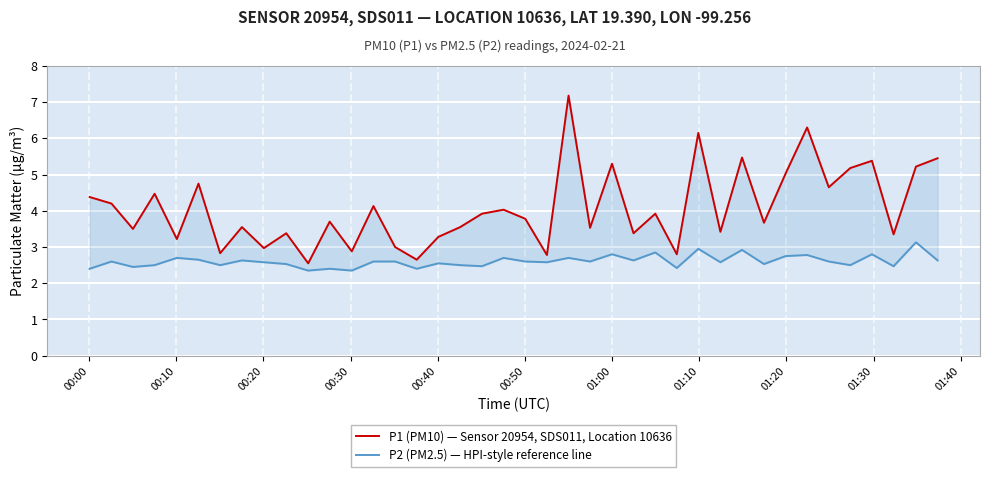

True or false: P2 (PM2.5) — HPI-style reference line and P1 (PM10) — Sensor 20954, SDS011, Location 10636 cross at least once.

False